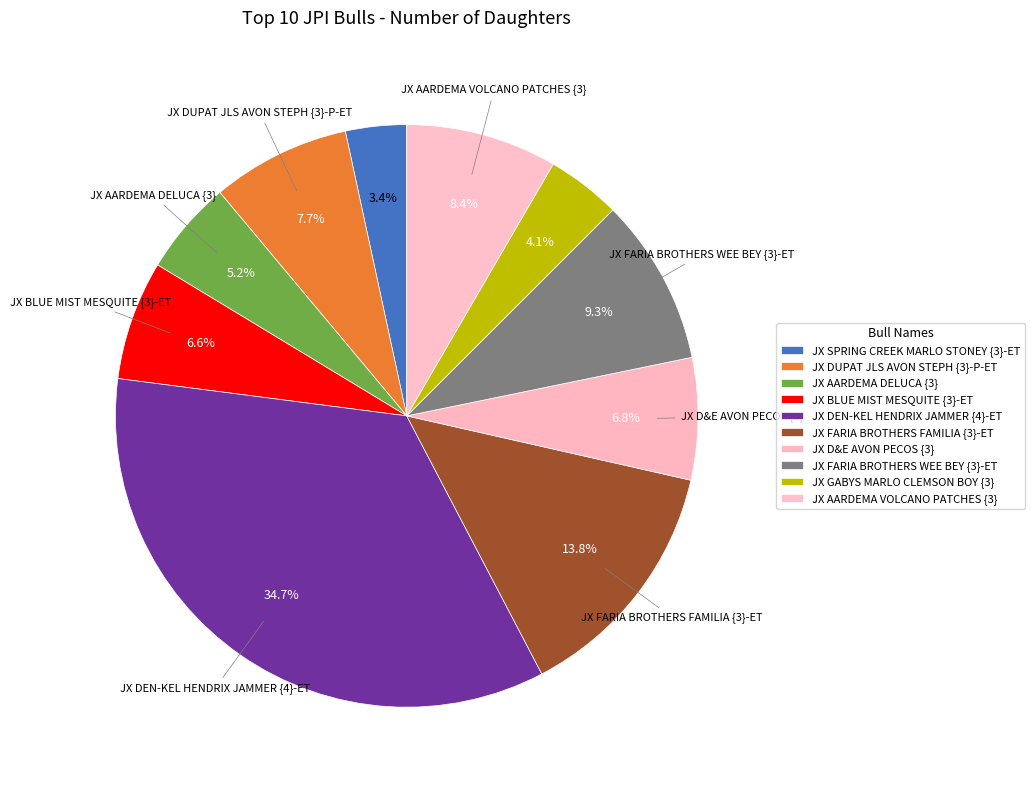

What is the smallest slice in the pie chart?

JX SPRING CREEK MARLO STONEY {3}-ET